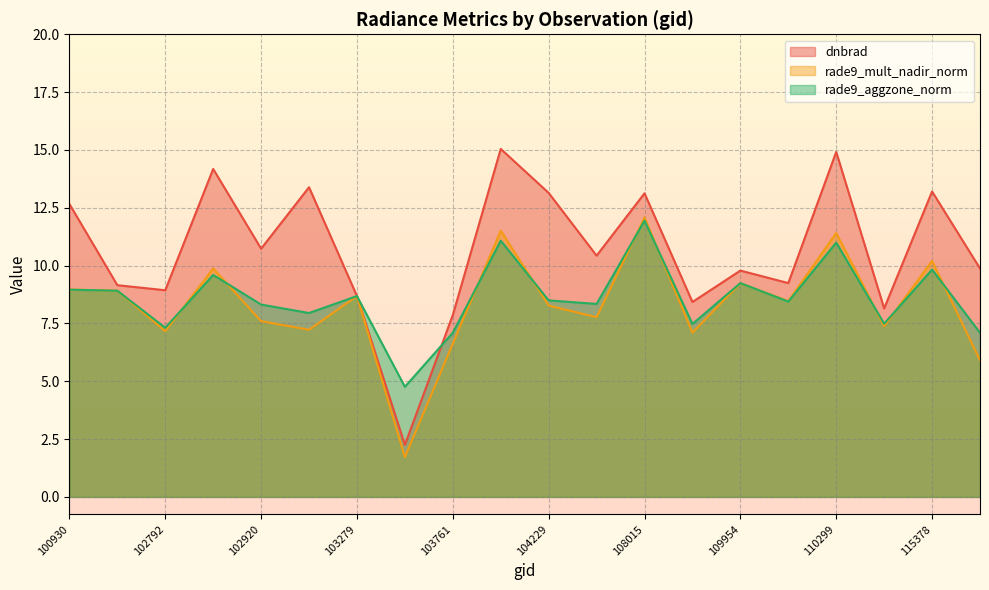

What is the average value of the dnbrad series?

10.7